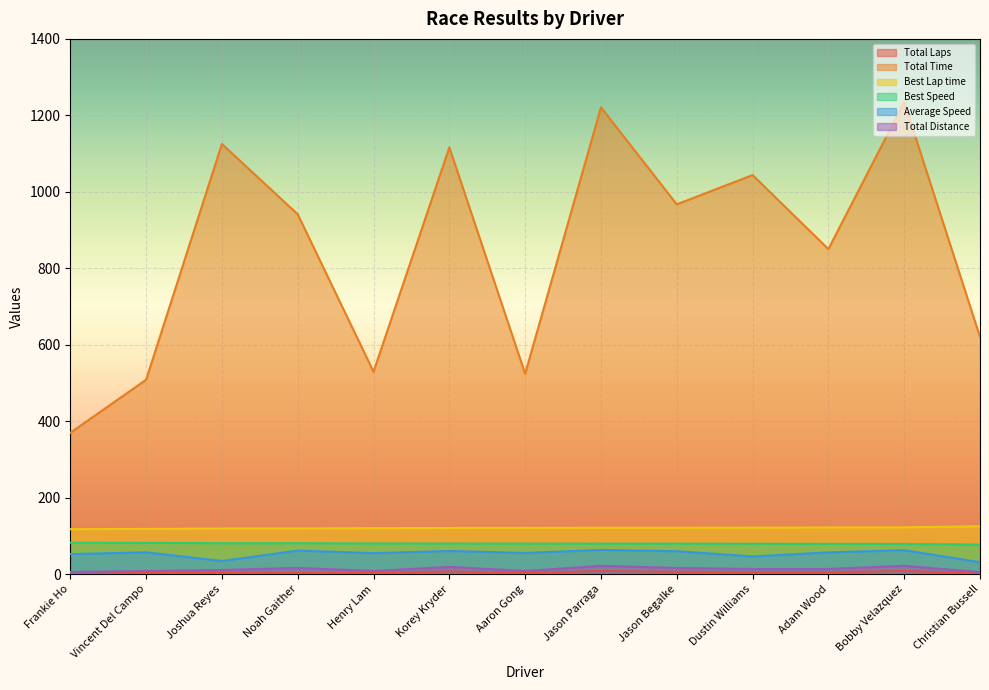

What is the difference between the highest and lowest values at Bobby Velazquez?

1226.8